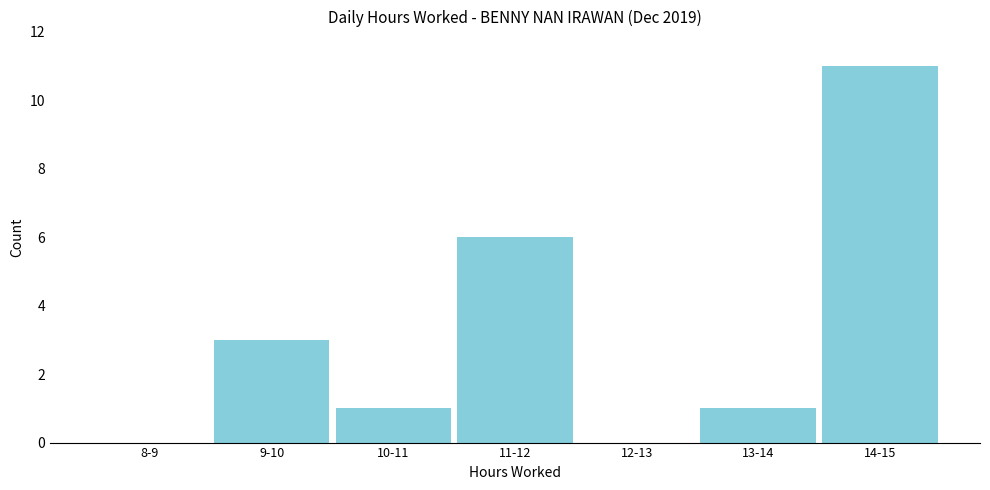

Reading left to right, transcribe all the data shown in this chart.

8-9=0	9-10=3	10-11=1	11-12=6	12-13=0	13-14=1	14-15=11